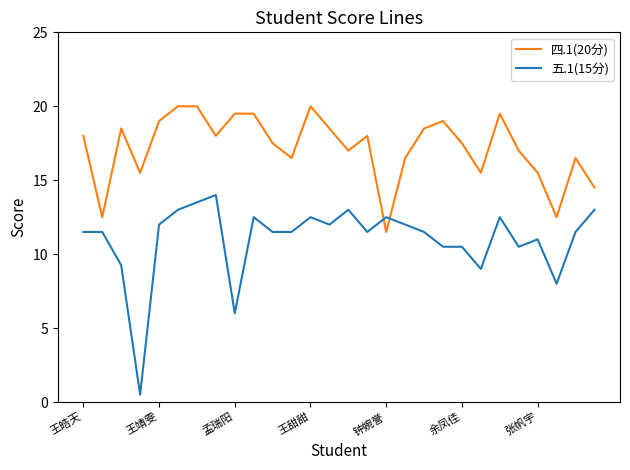

Which series has the largest range (max minus min)?

五.1(15分)